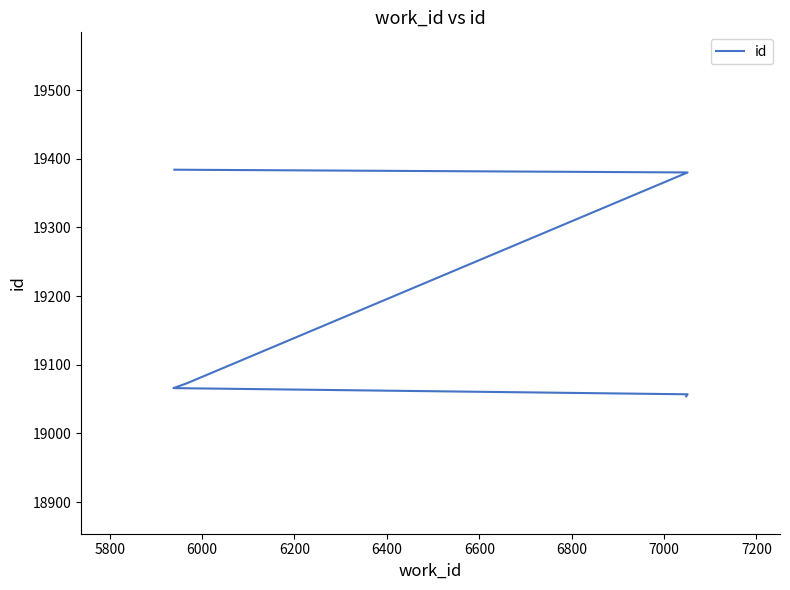

How many data points are less than 19073?

3